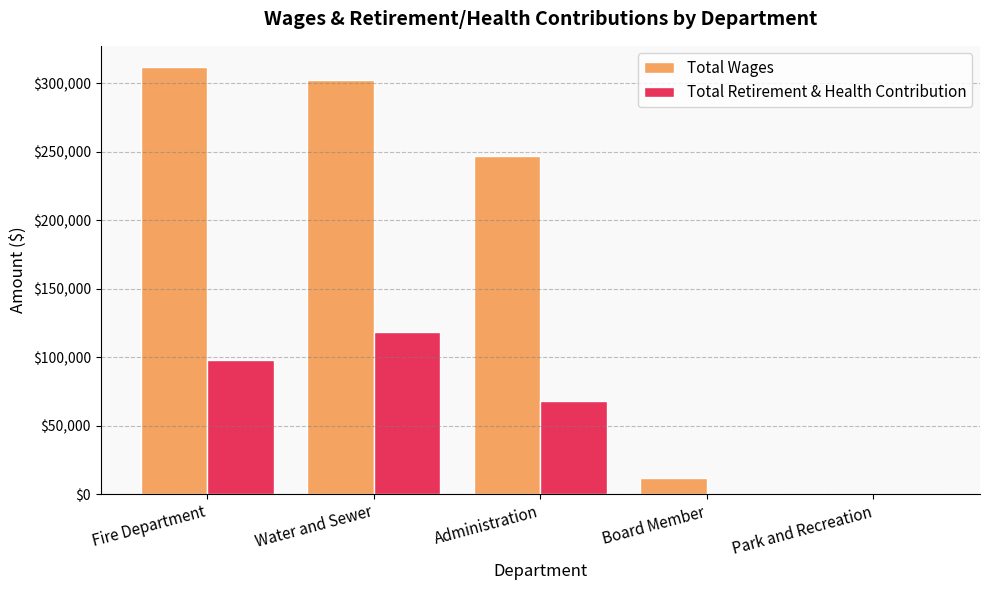

How many Total Retirement & Health Contribution values are between 0 and 98101?

4